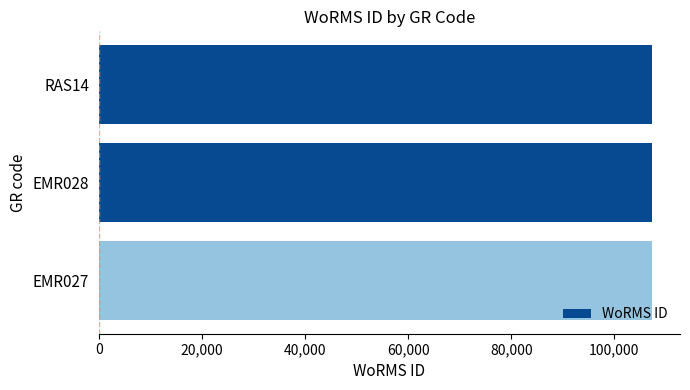

The value at EMR027 is 64727. True or false?

False